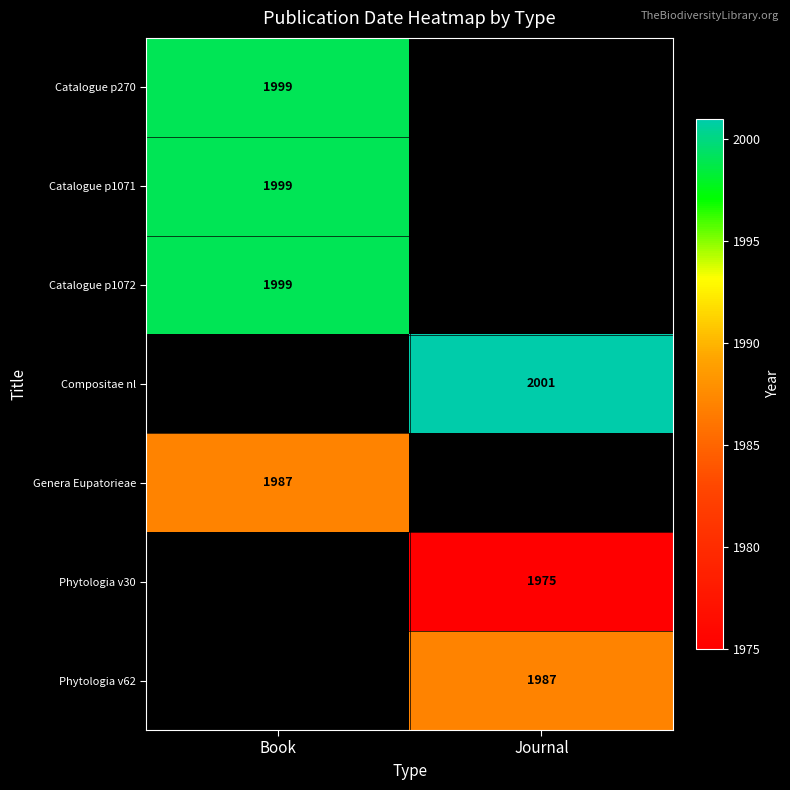

Is it true that Genera Eupatorieae equals 1987 at Book?

True